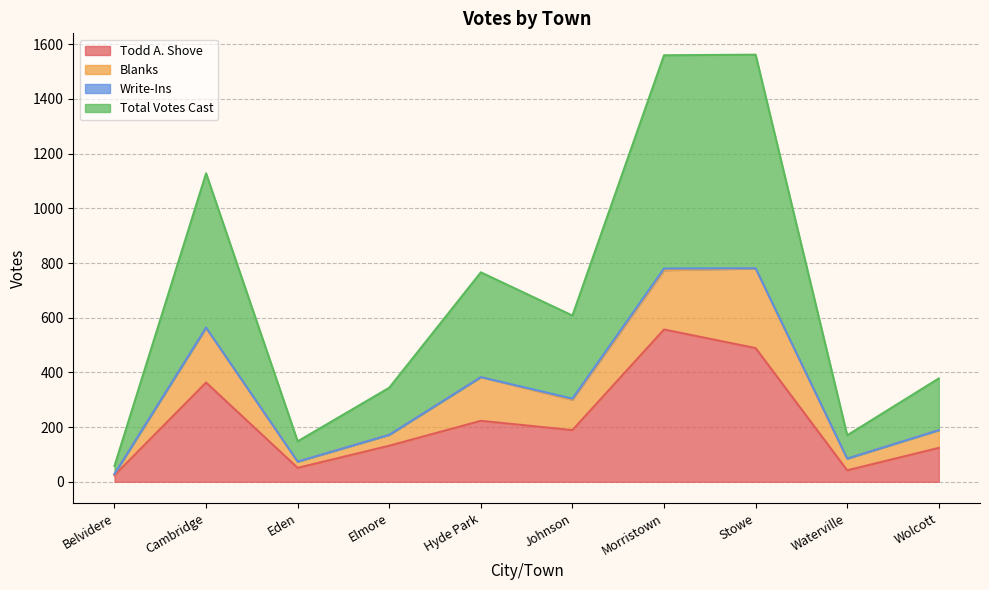

True or false: Total Votes Cast has a value of 65 at Johnson.

False